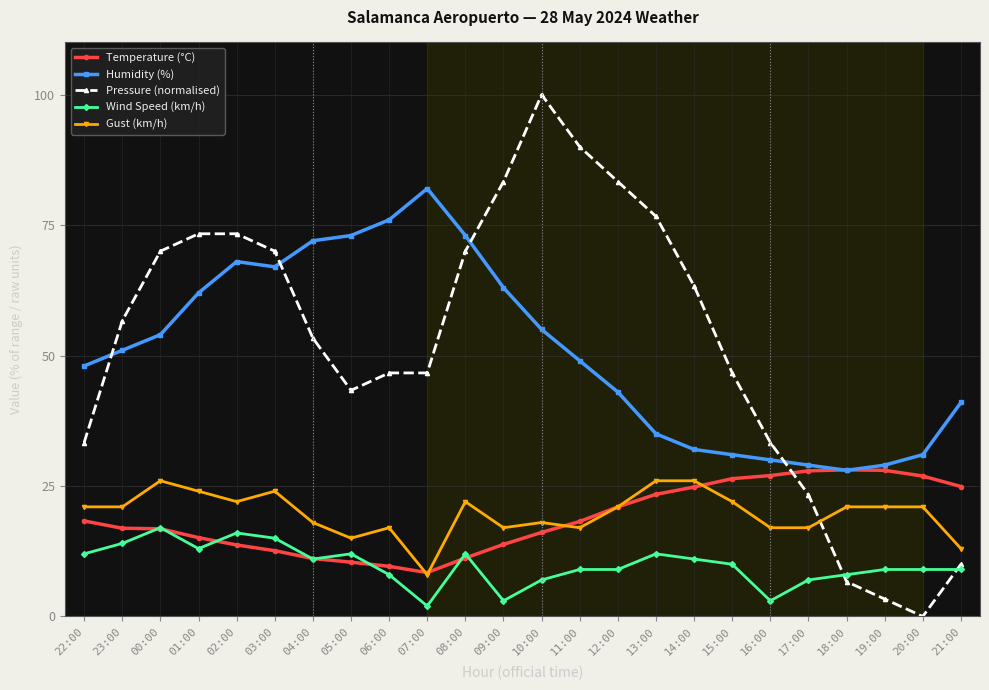

At how many categories does at least one series exceed 56?

16